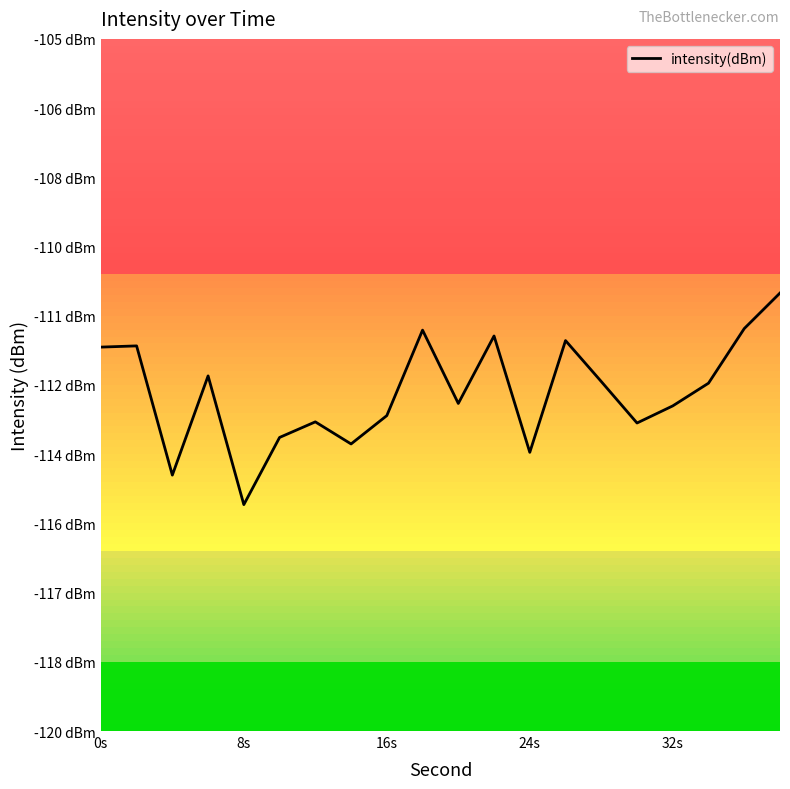

What is the average value?

-112.7